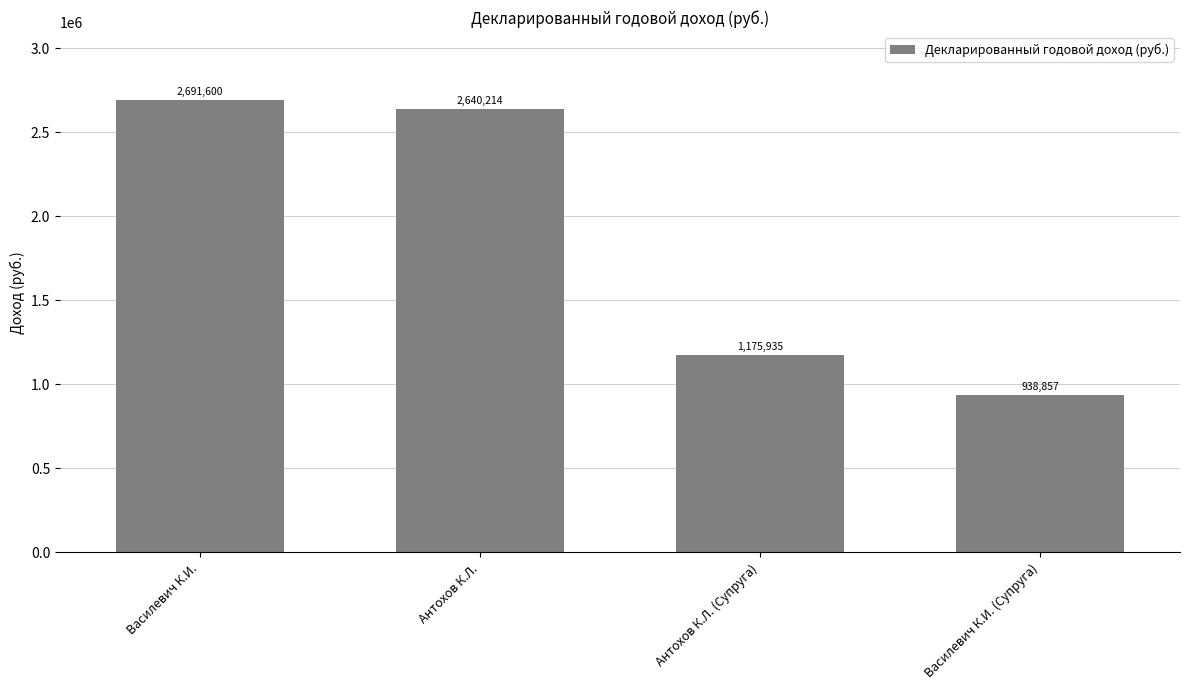

What is the value of the 2nd bar from the left?

2640213.7